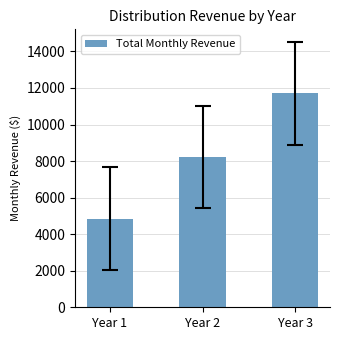

What is the sum of all values?

24784